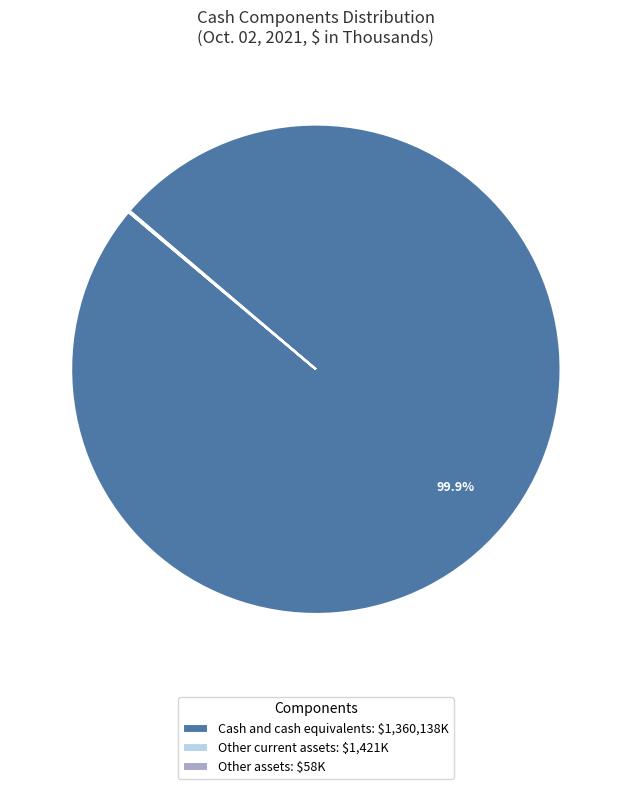

Is there any slice that represents more than half of the pie?

Yes